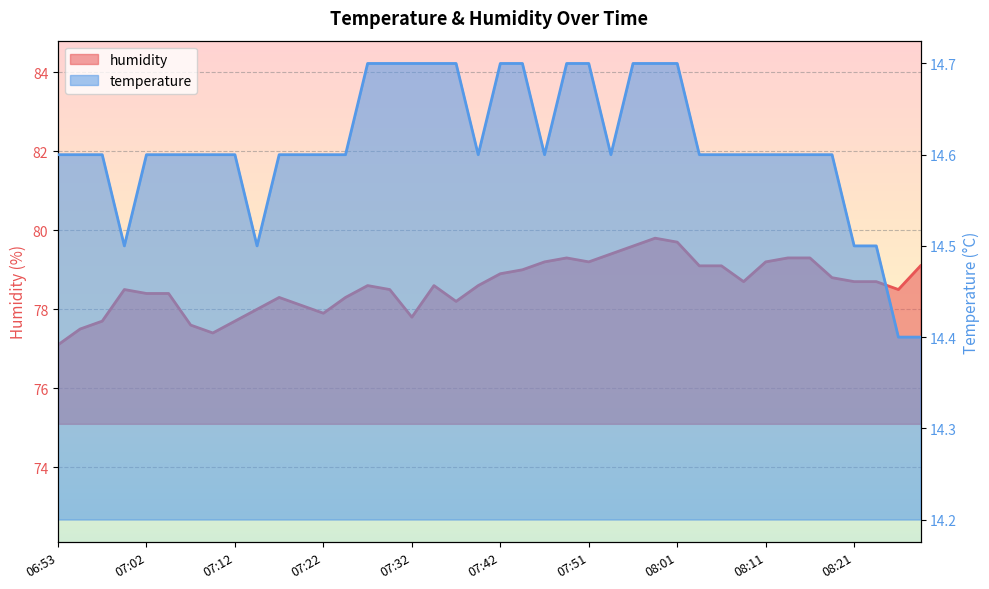

How many categories are shown in the chart?

40